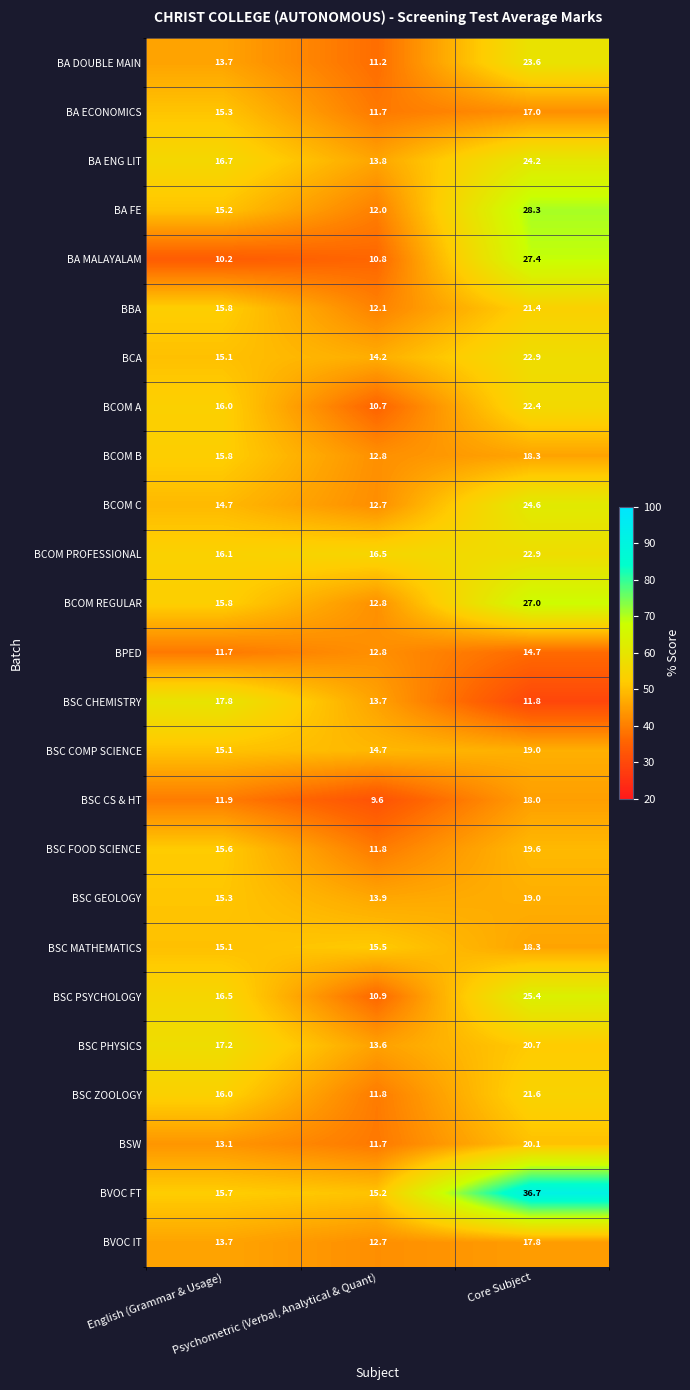

At how many categories does at least one series exceed 11?

3